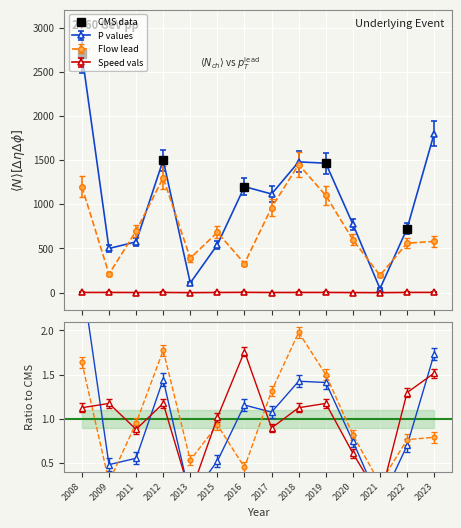

True or false: CMS data has more than 1 points higher than both neighbors.

False